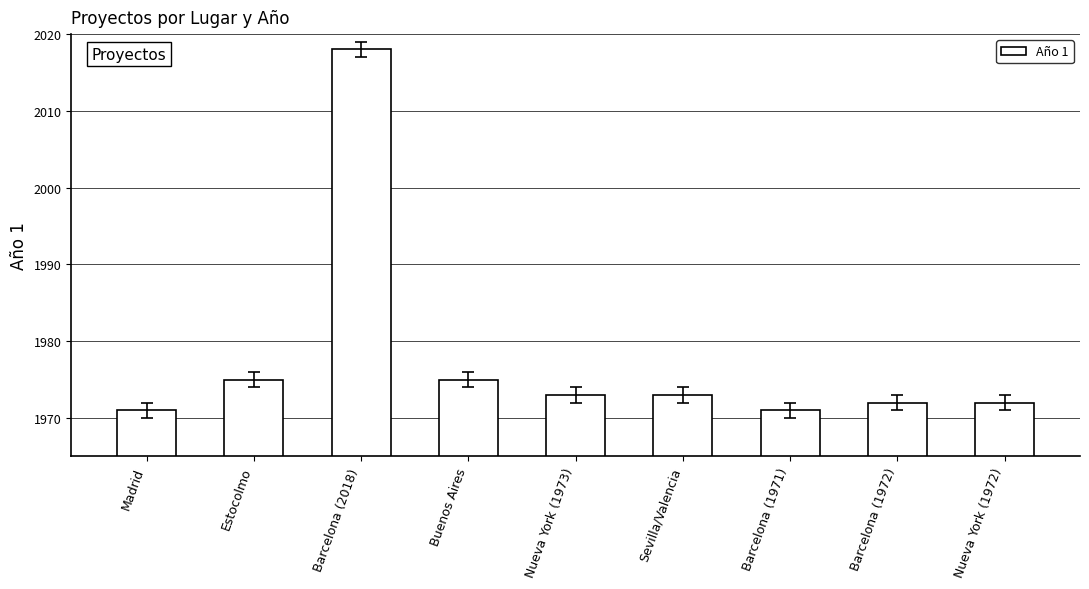

Are the bars grouped side by side (vs. stacked)?

No